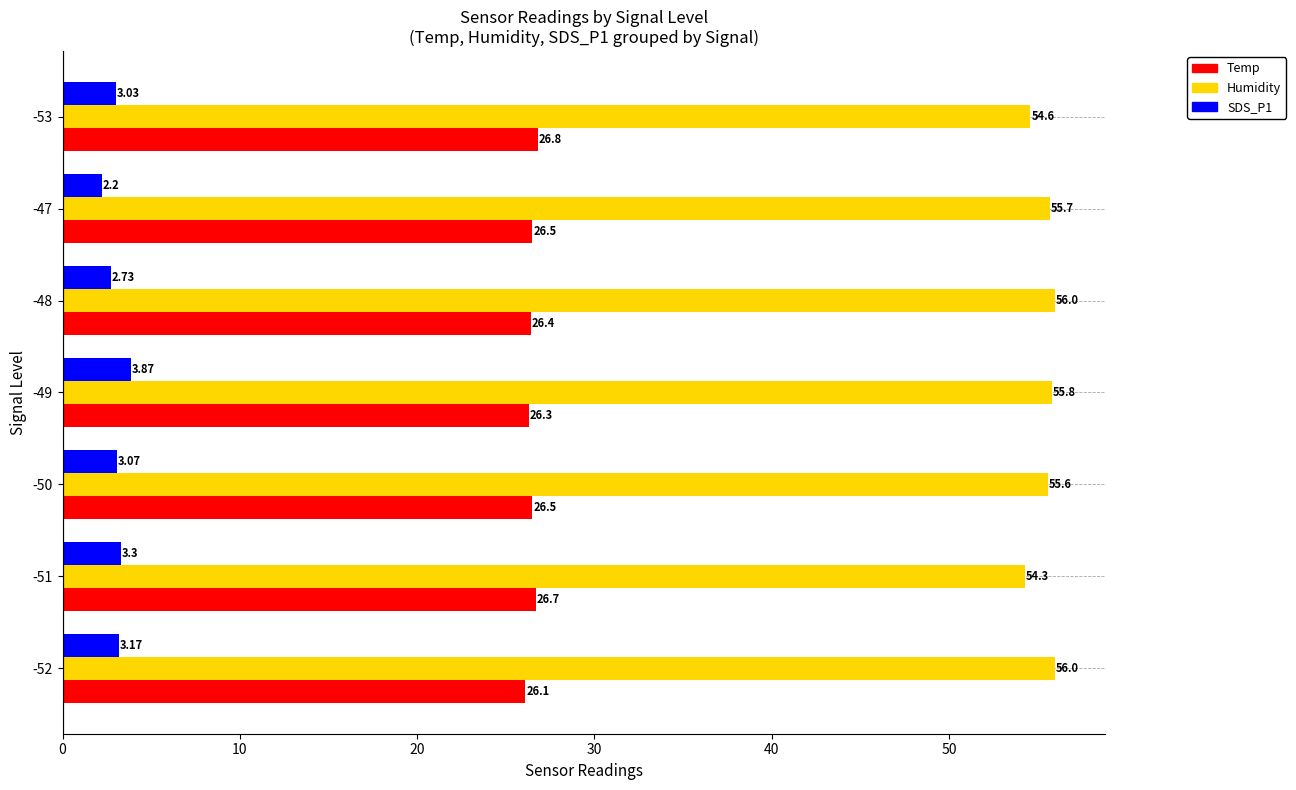

Which series has the largest total across all categories?

Humidity